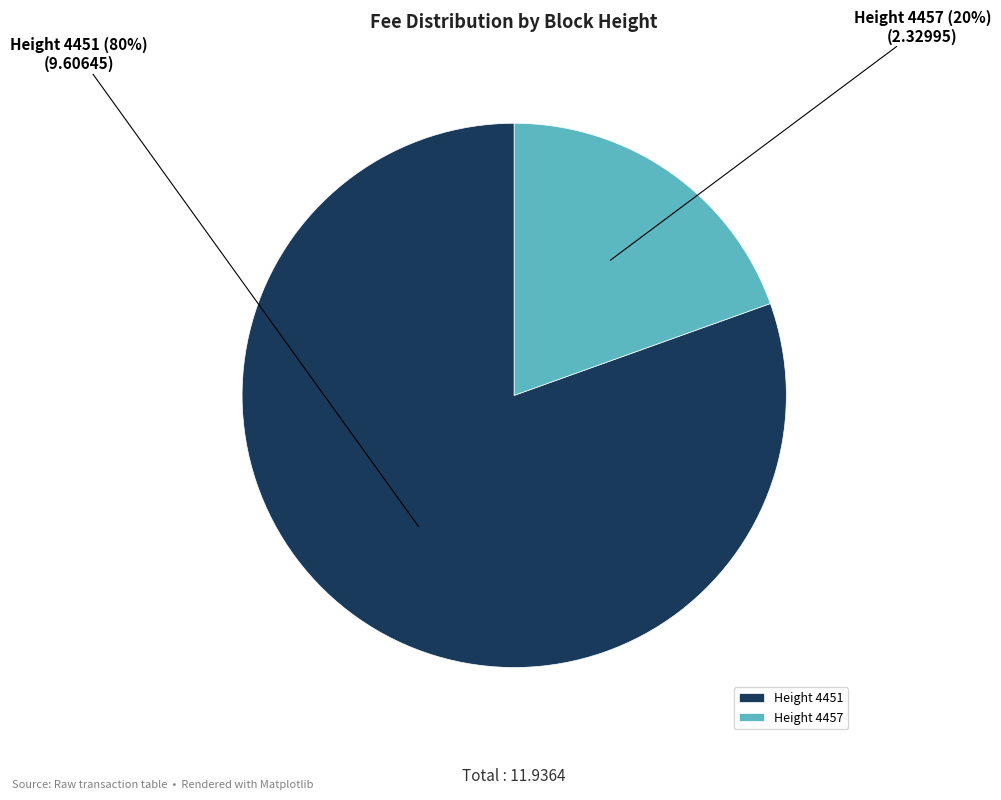

Rank the categories by value from highest to lowest.

Height 4451, Height 4457